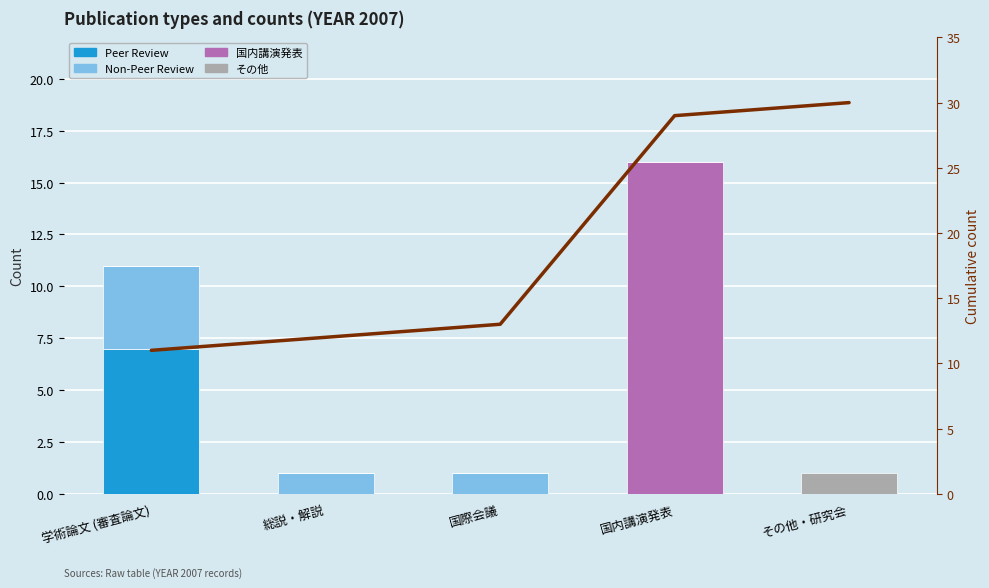

What is the difference between the maximum and minimum values in the 国内講演発表 series?

16